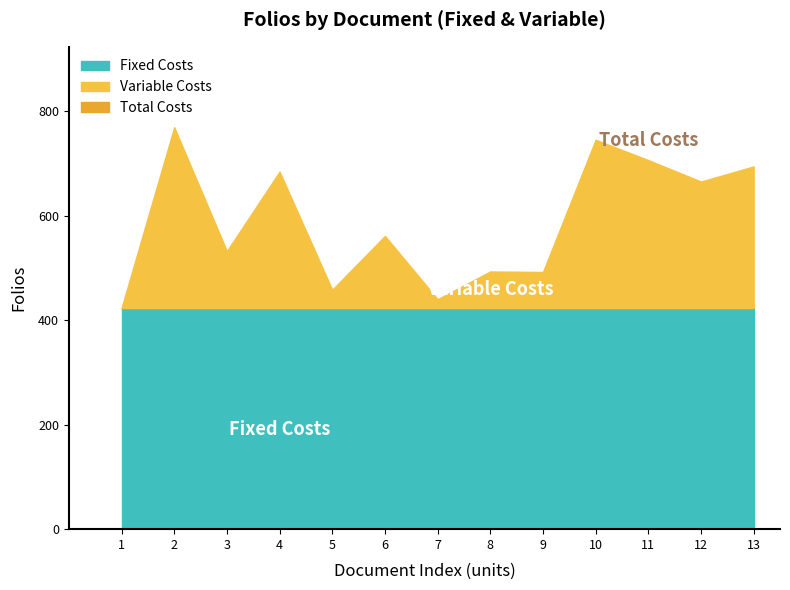

How many lines are shown in the chart?

1